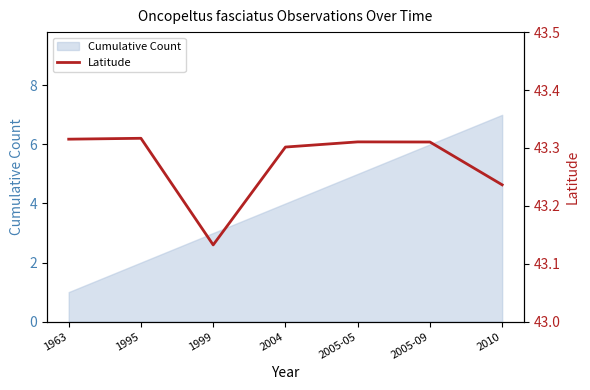

What is the ratio of the value at 1999 to the value at 2005-05?

1.0